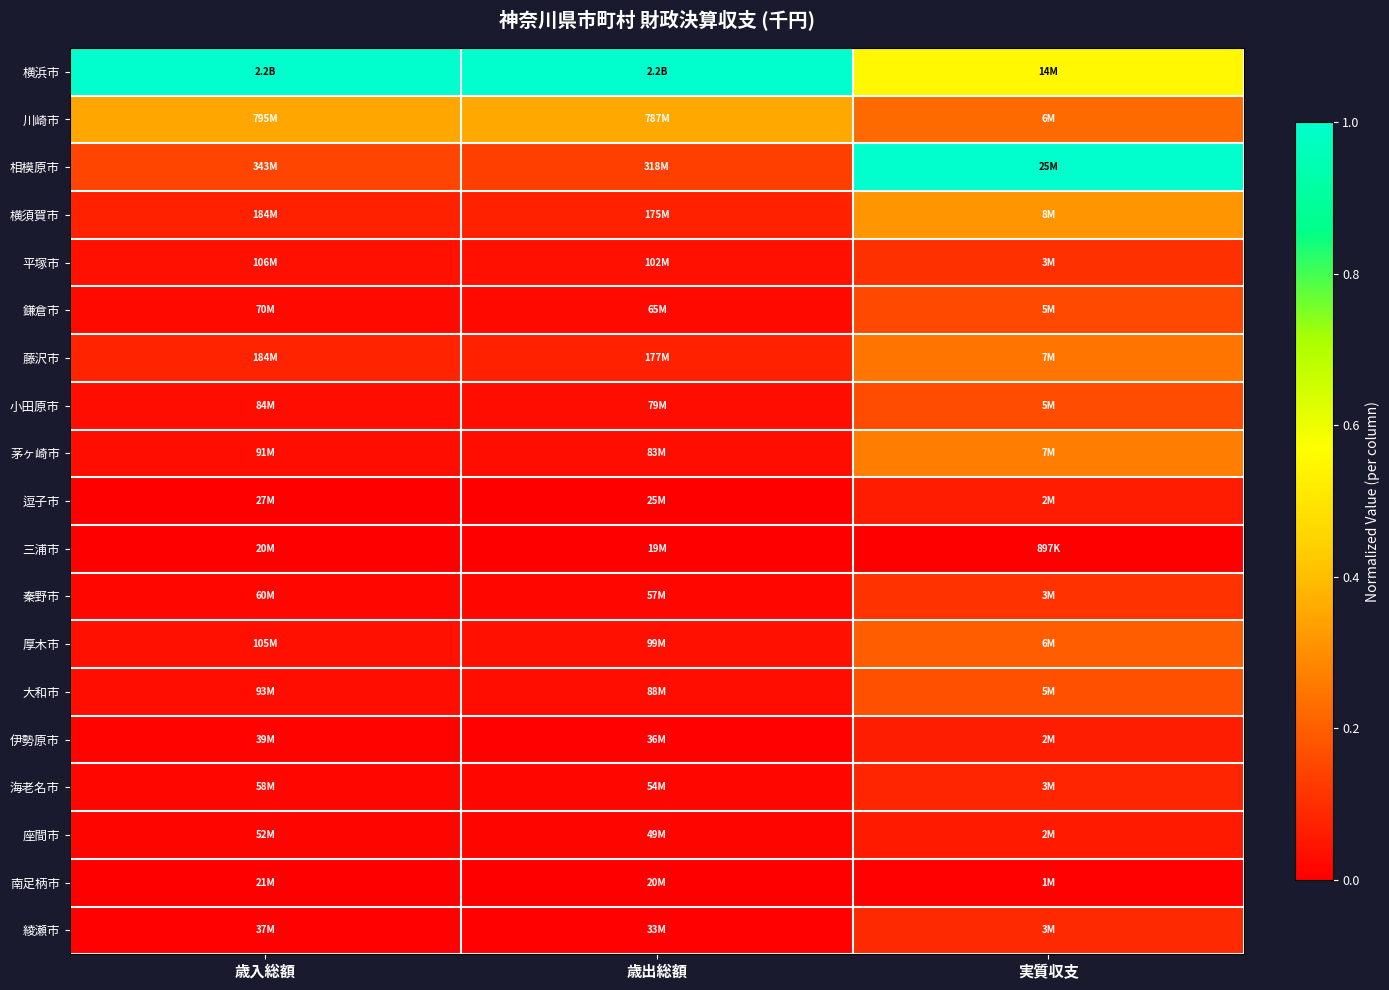

Reading left to right, extract all data points from this chart.

横浜市: 歳入総額=1.0	歳出総額=1.0	実質収支=0.6
川崎市: 歳入総額=0.4	歳出総額=0.4	実質収支=0.2
相模原市: 歳入総額=0.1	歳出総額=0.1	実質収支=1.0
横須賀市: 歳入総額=0.1	歳出総額=0.1	実質収支=0.3
平塚市: 歳入総額=0.0	歳出総額=0.0	実質収支=0.1
鎌倉市: 歳入総額=0.0	歳出総額=0.0	実質収支=0.2
藤沢市: 歳入総額=0.1	歳出総額=0.1	実質収支=0.2
小田原市: 歳入総額=0.0	歳出総額=0.0	実質収支=0.2
茅ヶ崎市: 歳入総額=0.0	歳出総額=0.0	実質収支=0.3
逗子市: 歳入総額=0.0	歳出総額=0.0	実質収支=0.1
三浦市: 歳入総額=0.0	歳出総額=0.0	実質収支=0.0
秦野市: 歳入総額=0.0	歳出総額=0.0	実質収支=0.1
厚木市: 歳入総額=0.0	歳出総額=0.0	実質収支=0.2
大和市: 歳入総額=0.0	歳出総額=0.0	実質収支=0.2
伊勢原市: 歳入総額=0.0	歳出総額=0.0	実質収支=0.1
海老名市: 歳入総額=0.0	歳出総額=0.0	実質収支=0.1
座間市: 歳入総額=0.0	歳出総額=0.0	実質収支=0.1
南足柄市: 歳入総額=0.0	歳出総額=0.0	実質収支=0.0
綾瀬市: 歳入総額=0.0	歳出総額=0.0	実質収支=0.1